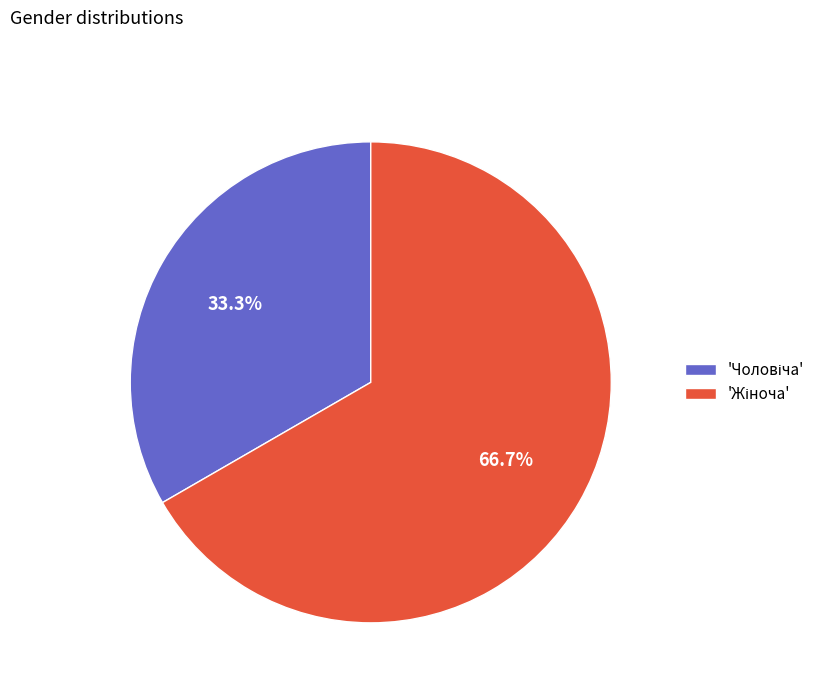

Is there a majority slice in this chart?

Yes